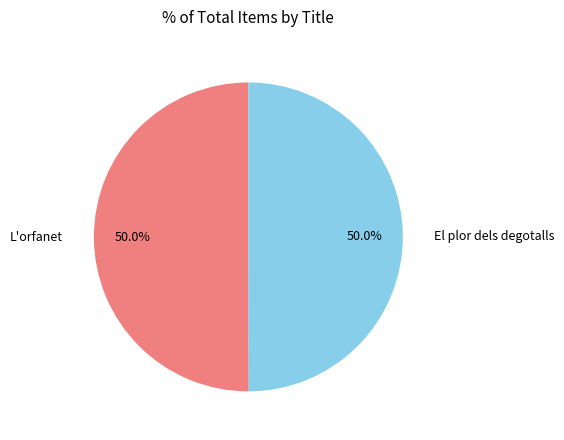

How many segments does this pie chart have?

2